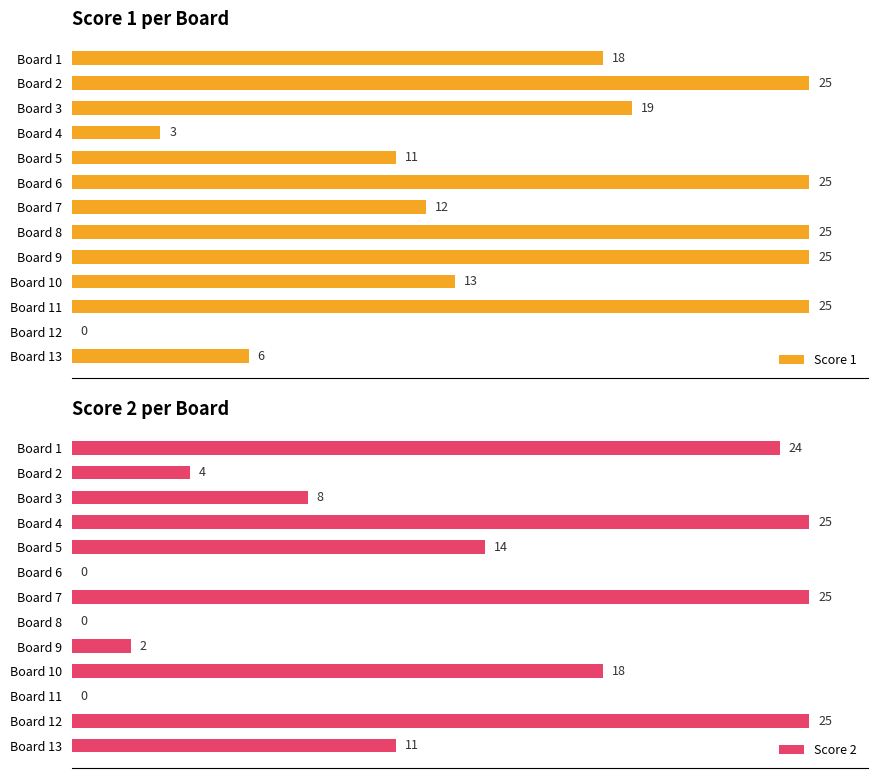

Rank the series by their maximum value, from lowest to highest.

Score 1, Score 2